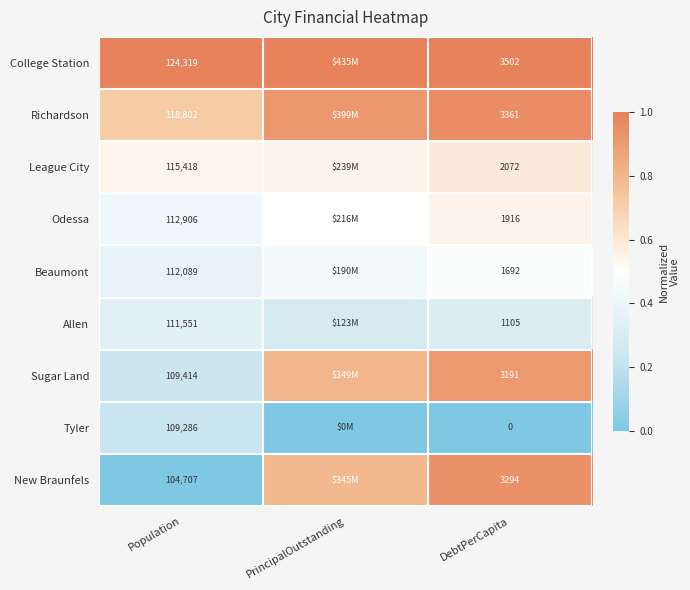

At DebtPerCapita, list the series in order from largest to smallest.

College Station, Richardson, New Braunfels, Sugar Land, League City, Odessa, Beaumont, Allen, Tyler